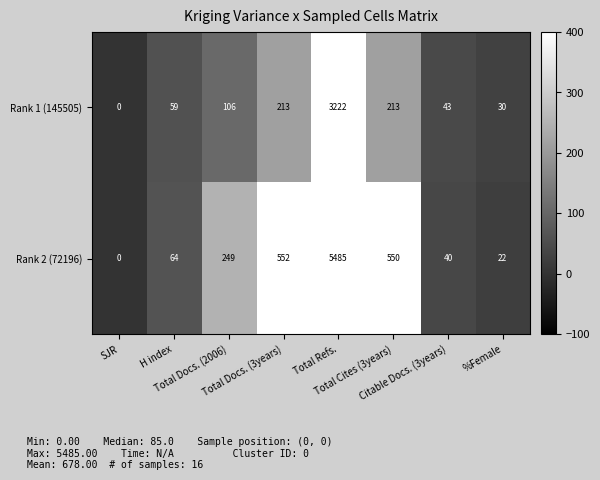

Which label corresponds to the largest value in the chart?

Total Refs.